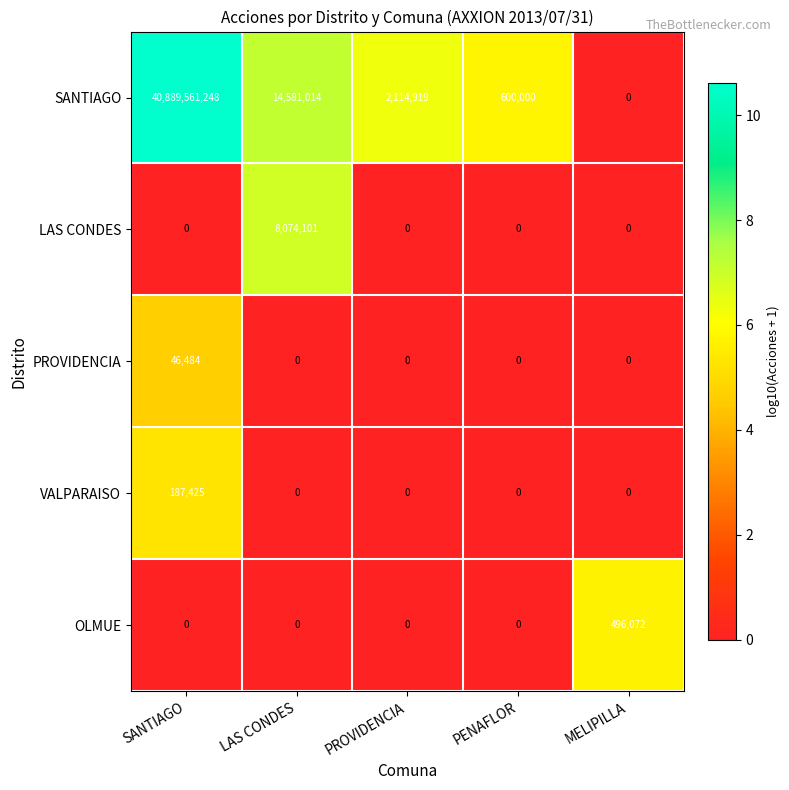

What is the difference between the second highest and minimum values in the SANTIAGO series?

14581014